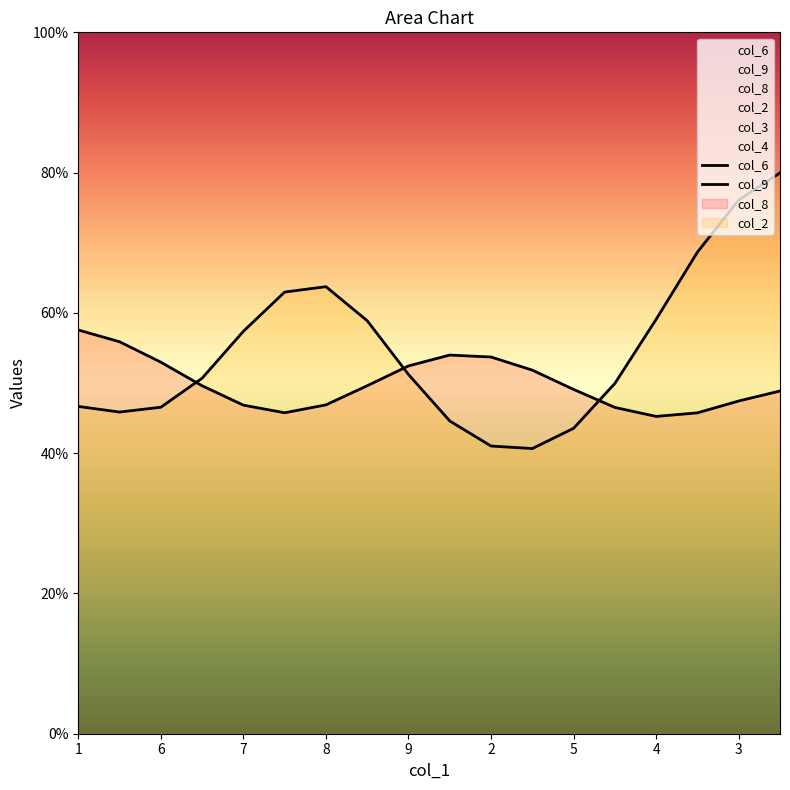

List the series in order of their overall mean, highest first.

col_9, col_6